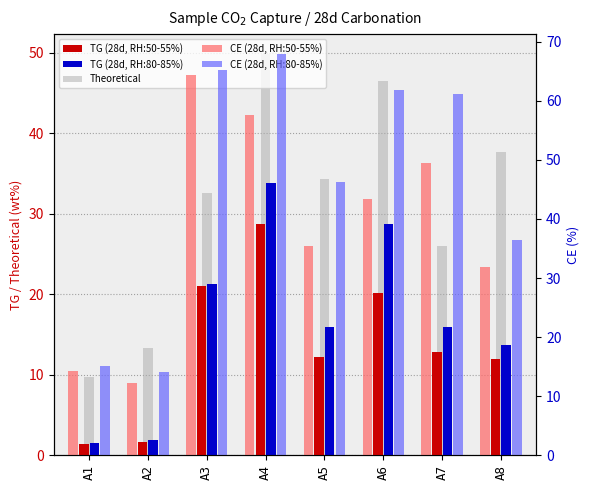

The value of CE (28d, RH:80-85%) at A6 is 61.9. True or false?

True